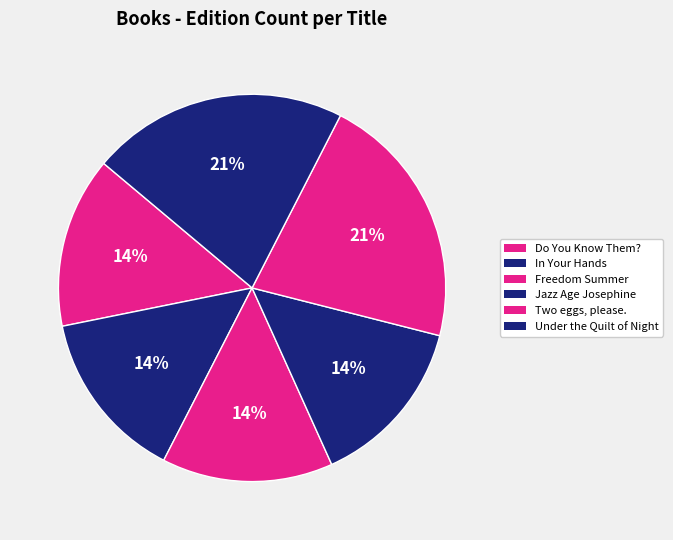

Count the number of slices in the pie.

6